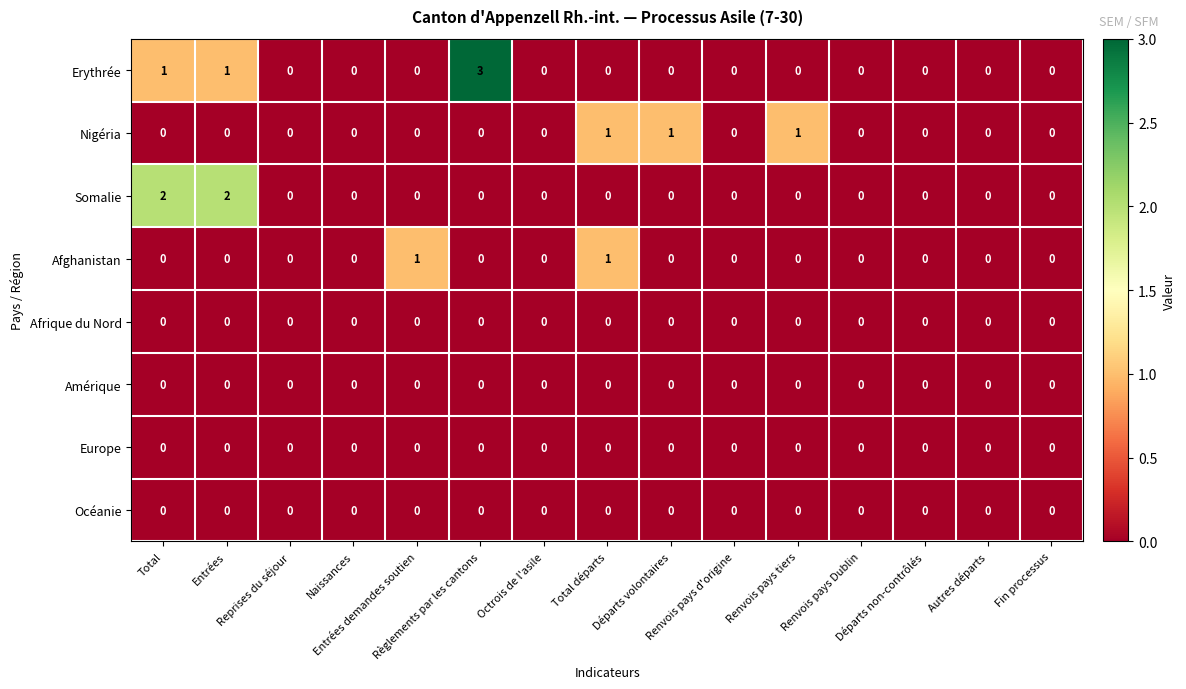

Which series has the widest spread of values?

Erythrée